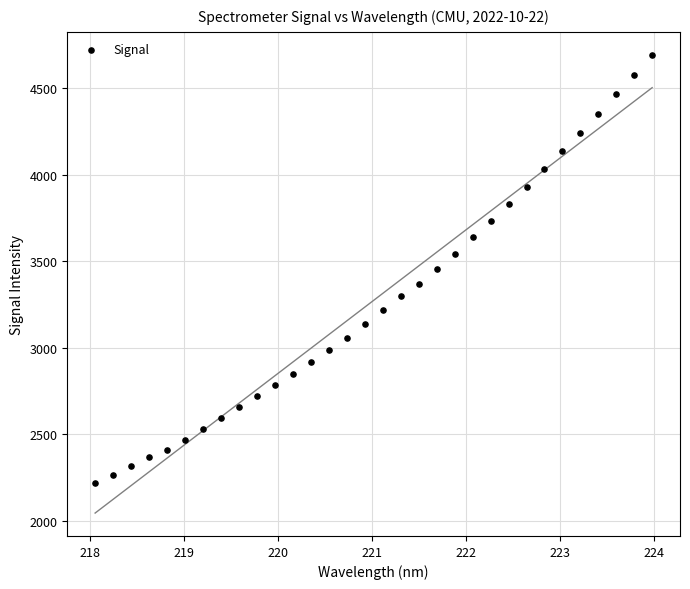

What is the range of X values (max minus min)?

5.9